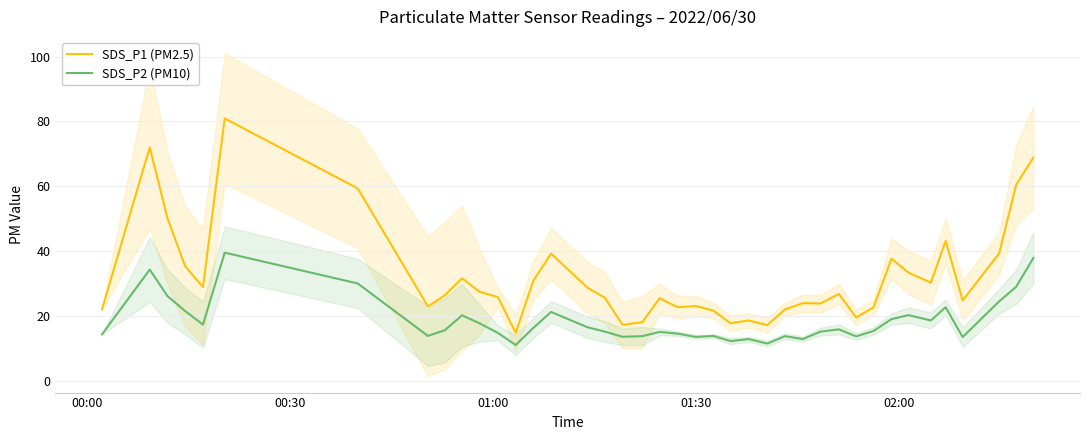

What is the minimum value for SDS_P2 (PM10)?

11.2